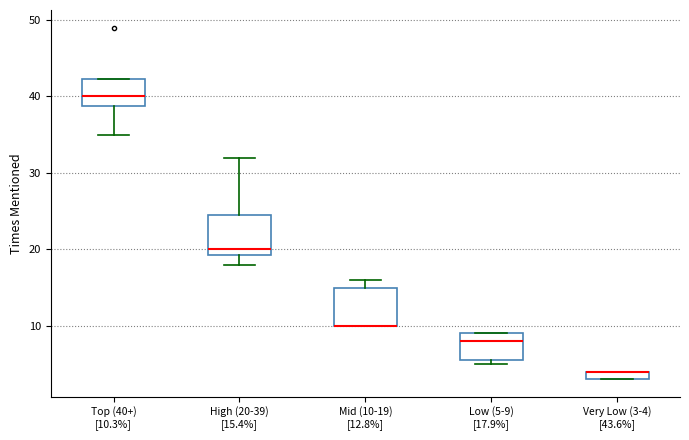

Where is the upper edge of the box for Very Low (3-4) [43.6%] on the y-axis? The values are not printed on the chart, so give them approximately, as read against the axis.

4